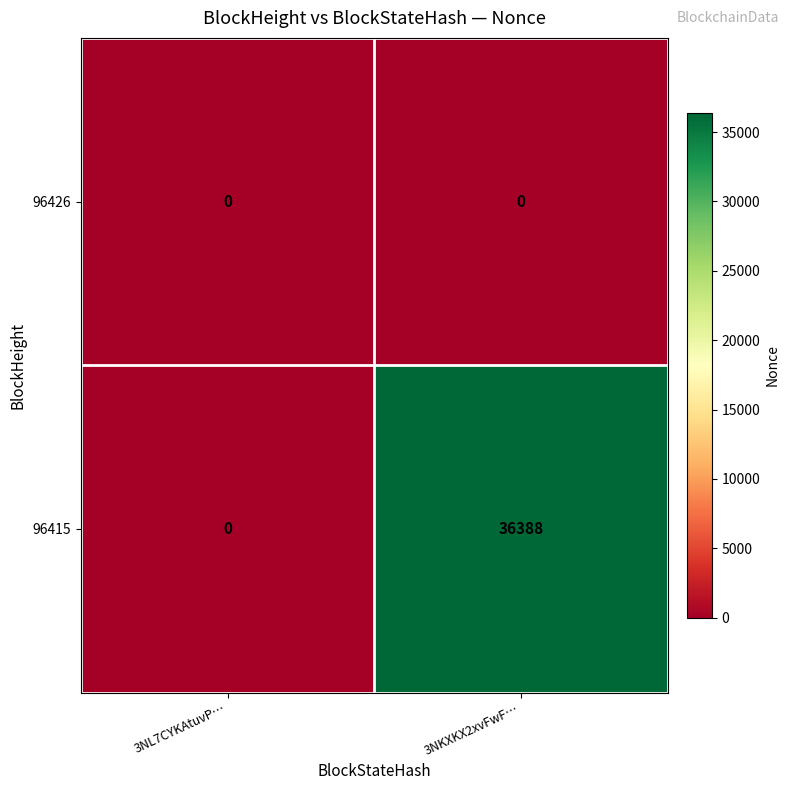

Which series has the largest range (max minus min)?

96415